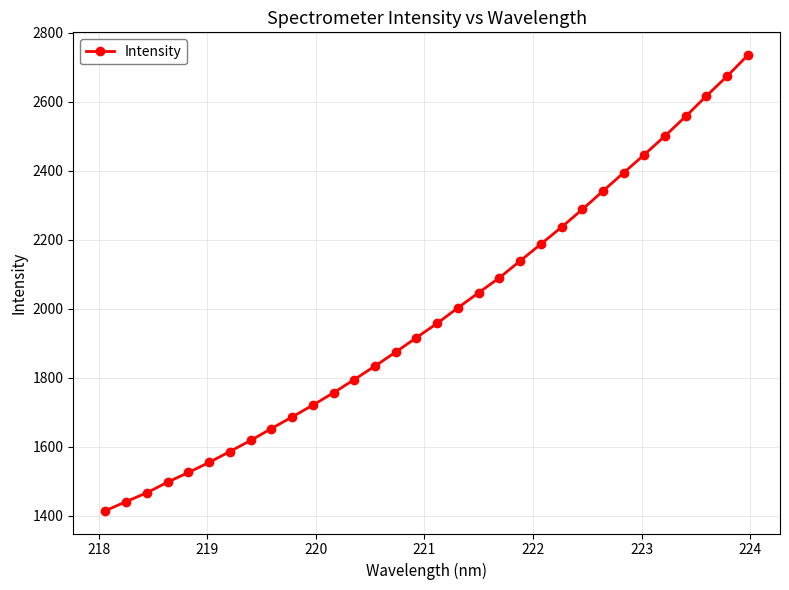

How many data points are above 1958?

16